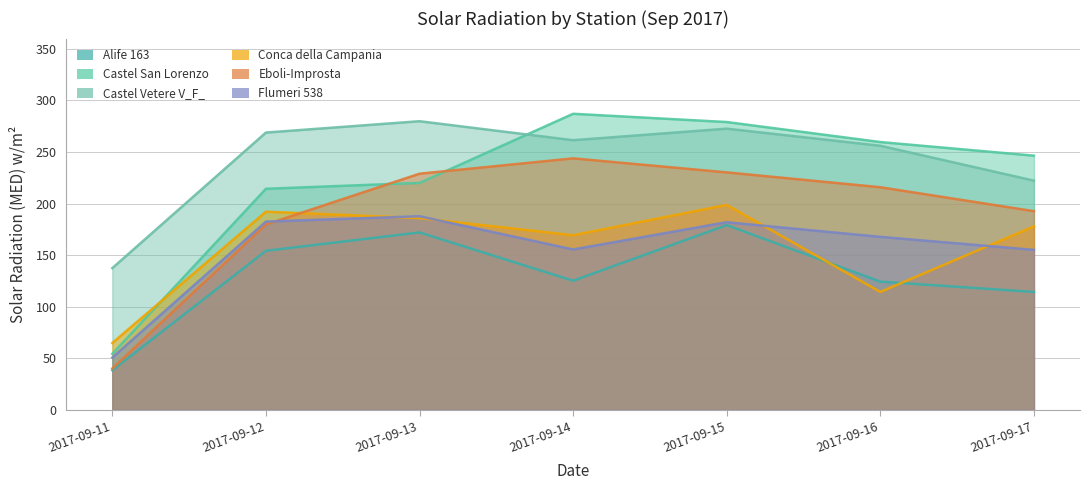

Read the Alife 163 value at 2017-09-15.

179.2